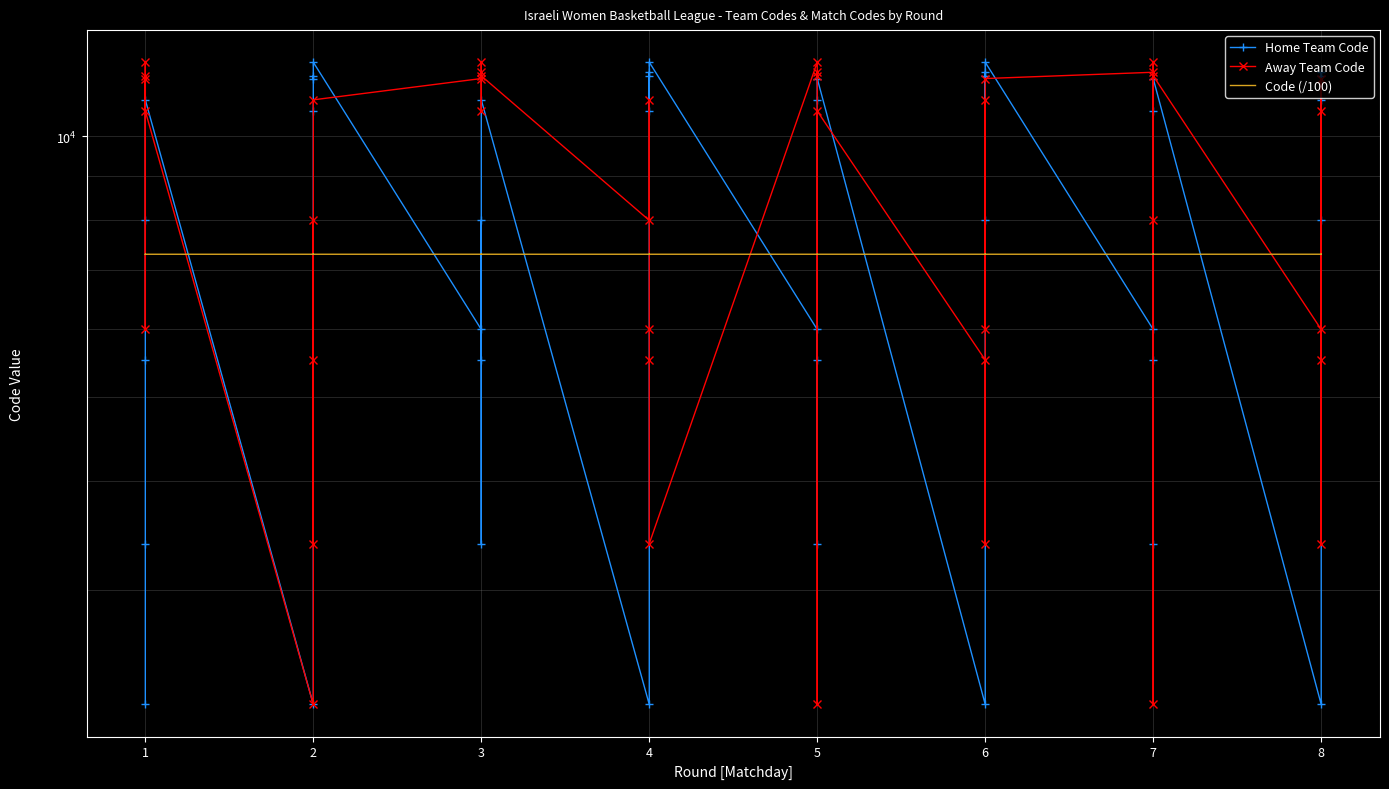

After their last crossing, which series has the higher values: Away Team Code or Home Team Code?

Home Team Code